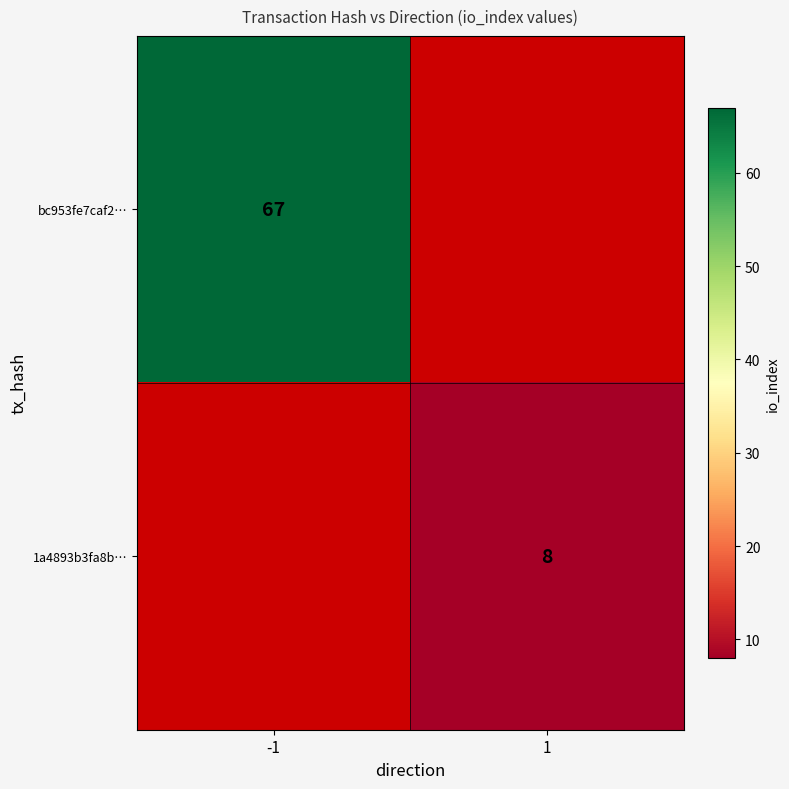

How many categories are shown in the chart?

2